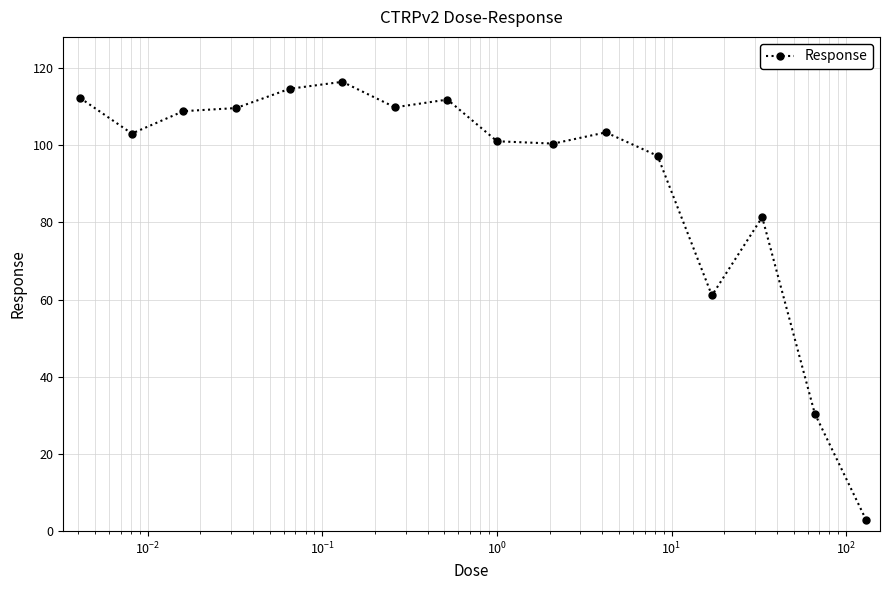

What is the smallest value displayed?

2.9